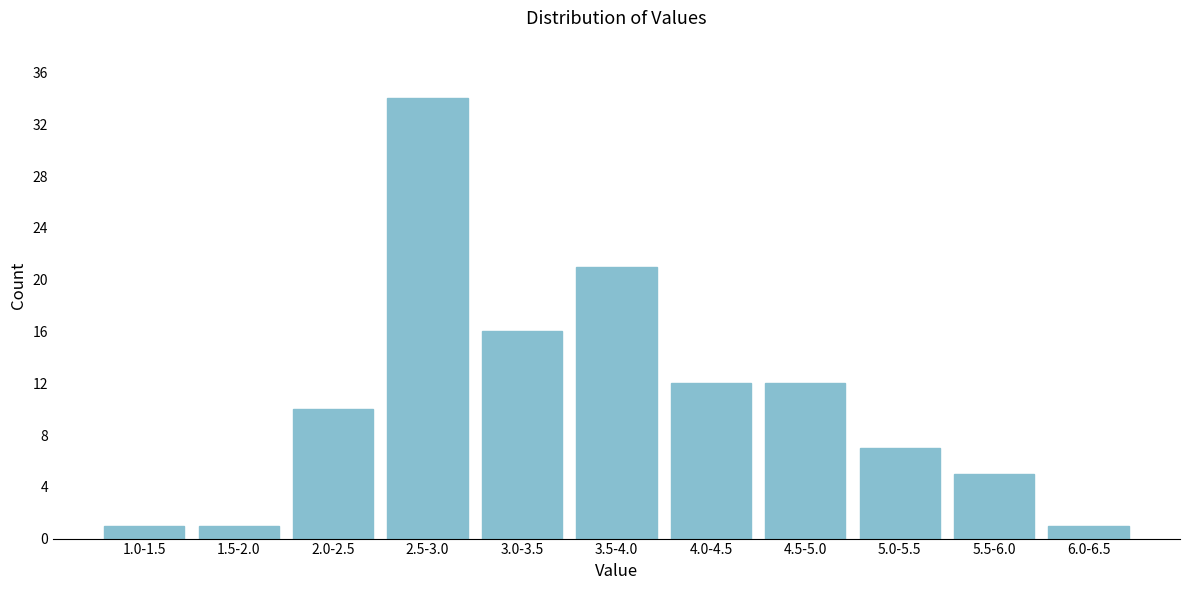

Reading right to left, transcribe all the data shown in this chart.

1	5	7	12	12	21	16	34	10	1	1